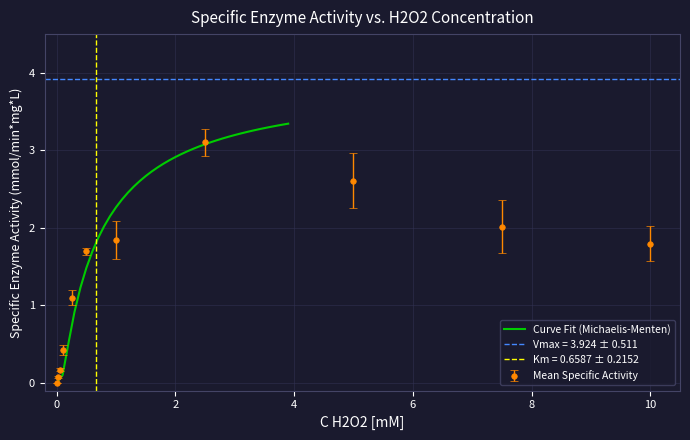

What is the highest value of the Curve Fit (Michaelis-Menten) series?

3.3